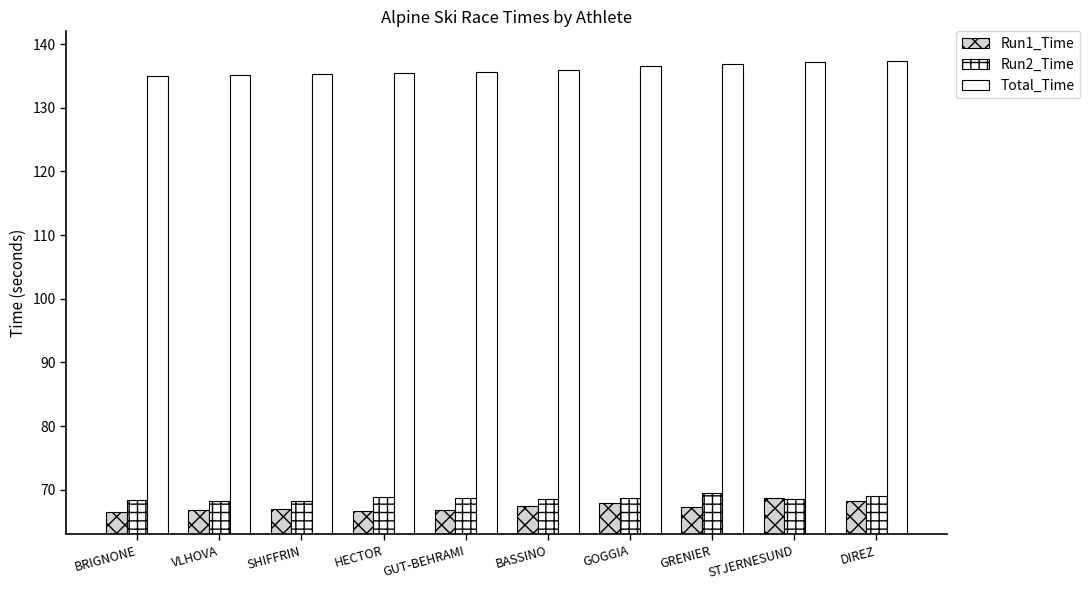

What is the label of the 7th bar from the right?

HECTOR